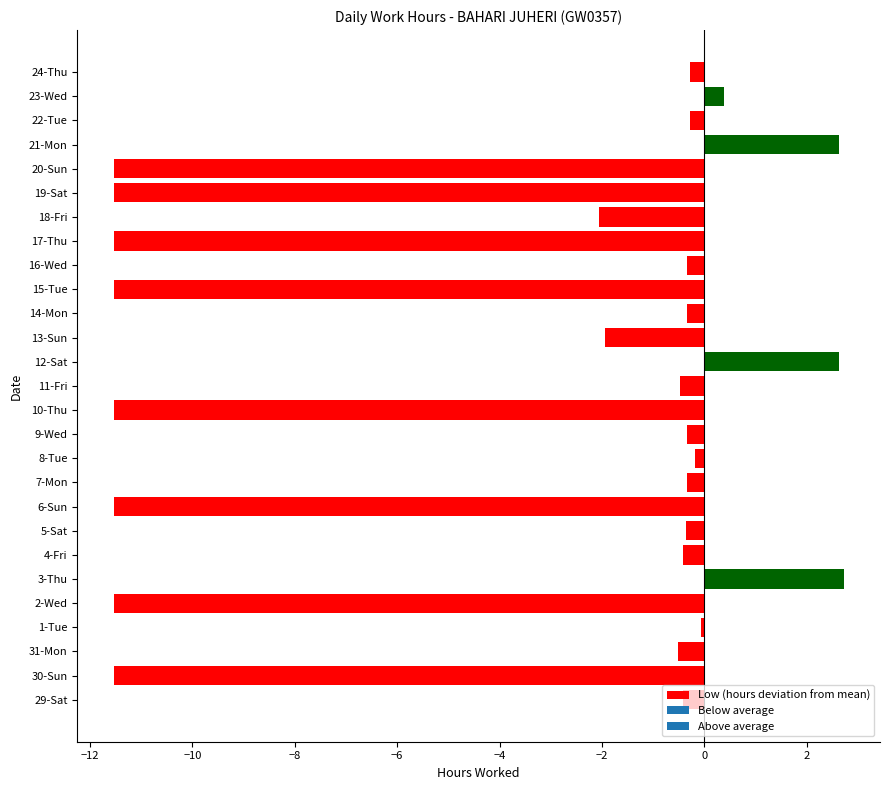

Which has a higher value, 11-Fri or 30-Sun?

11-Fri